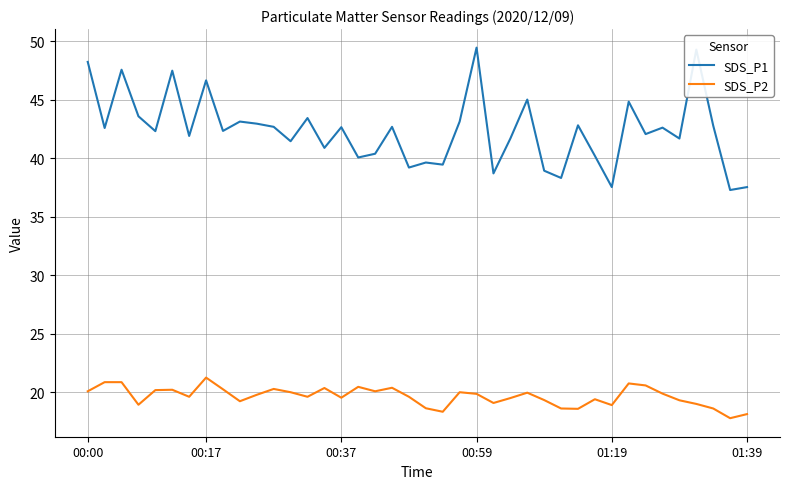

True or false: SDS_P1 has more than 2 points higher than both neighbors.

True